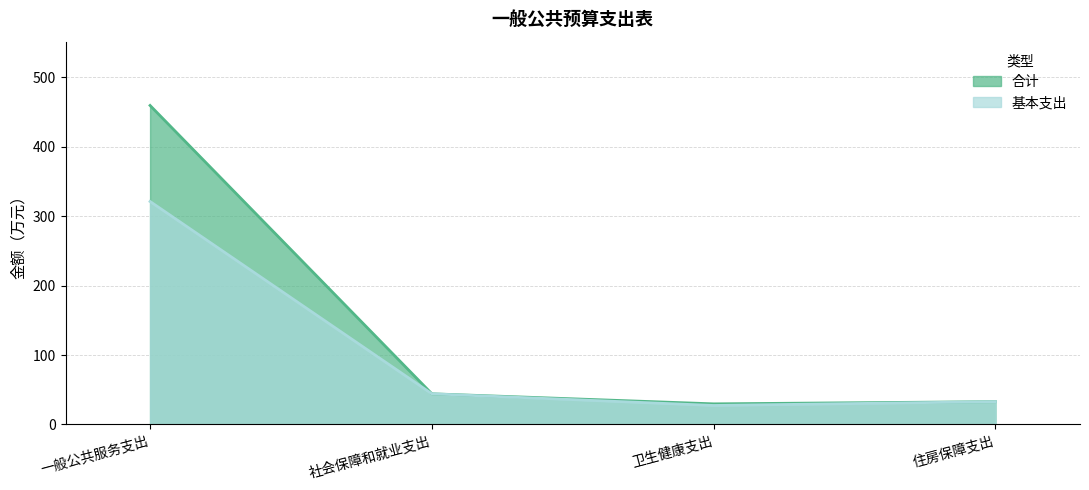

List the series in order of their overall mean, lowest first.

基本支出, 合计